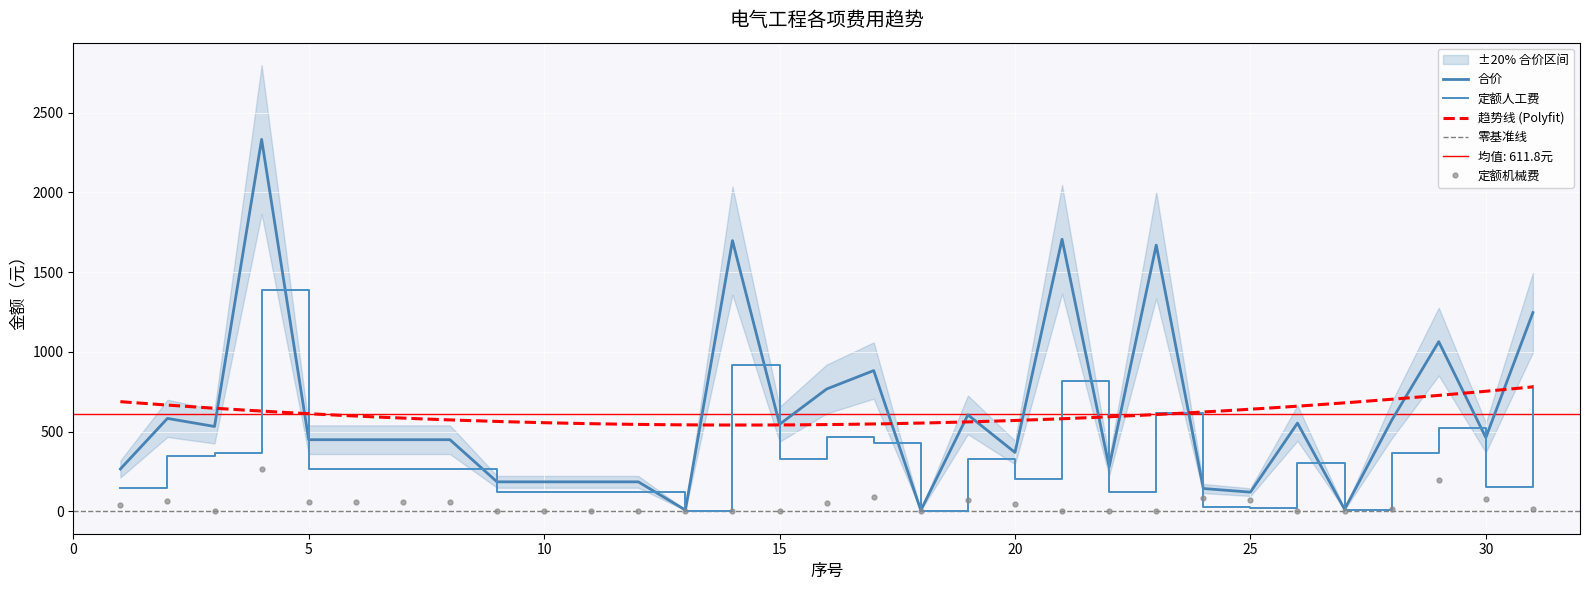

Between which two adjacent categories do 定额人工费 and 定额机械费 first intersect?

23 and 24